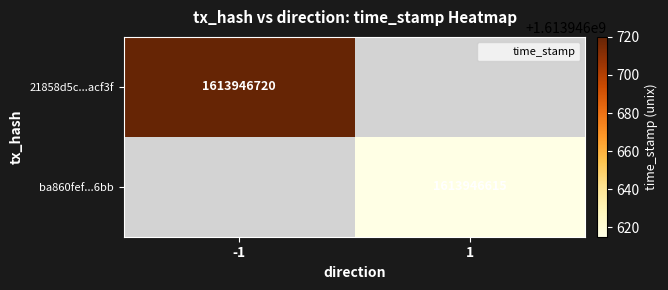

Which series has the widest spread of values?

21858d5c1046dcf0a7f62cc296c8759fc5acf3f